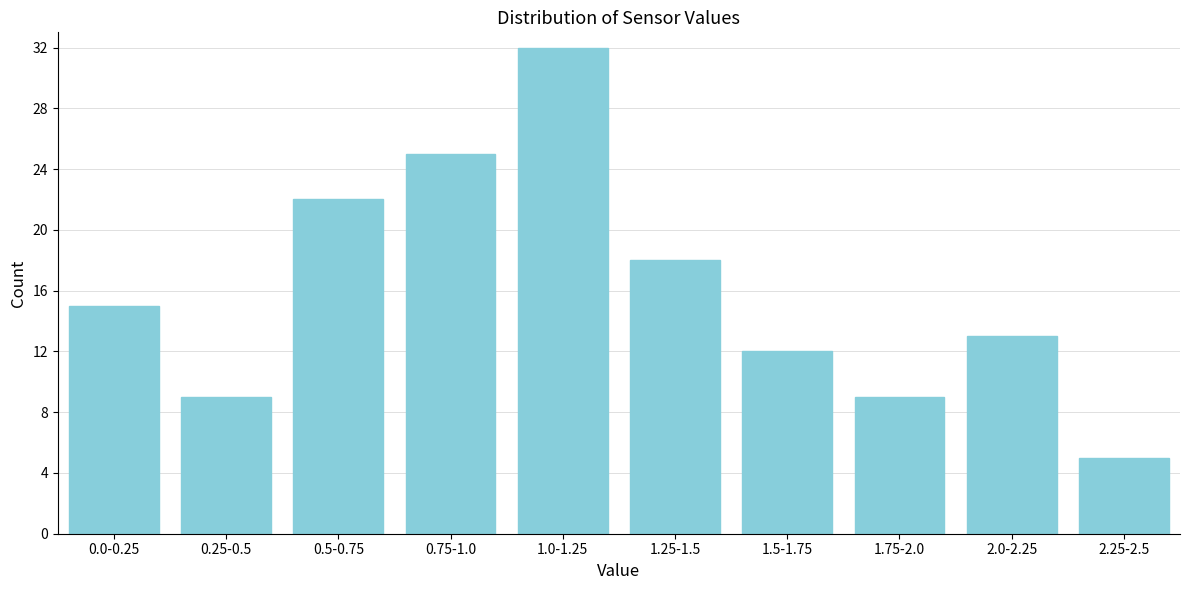

Reading left to right, what are all the values shown in this chart?

15	9	22	25	32	18	12	9	13	5